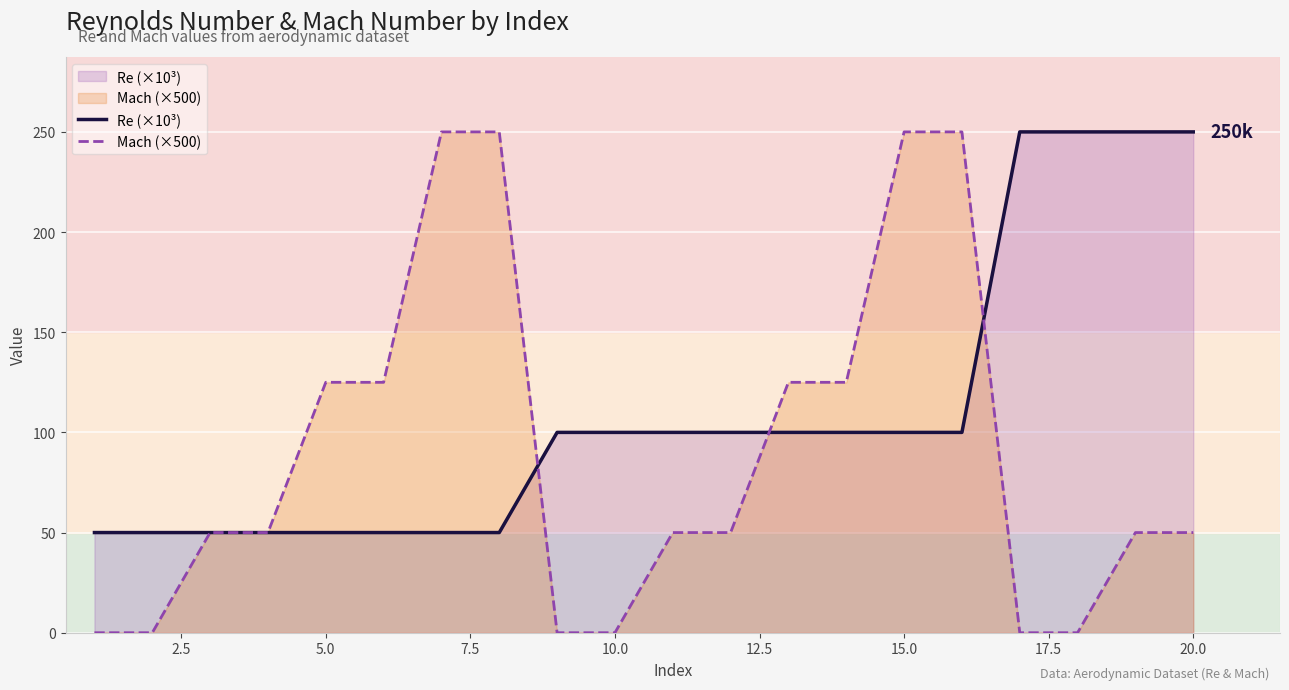

Rank the series by their average value, from lowest to highest.

Mach (×500), Re (×10³)